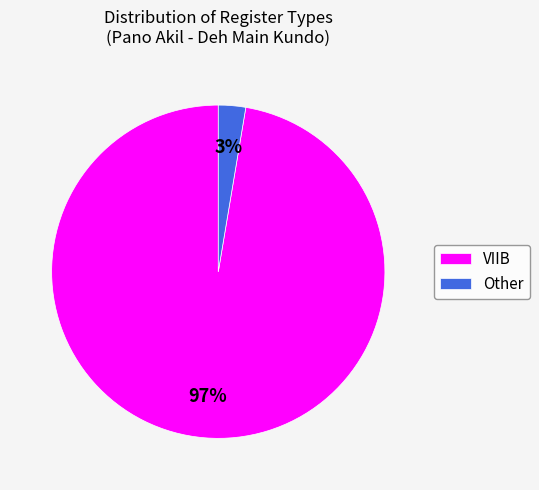

How many slices are in this pie chart?

2